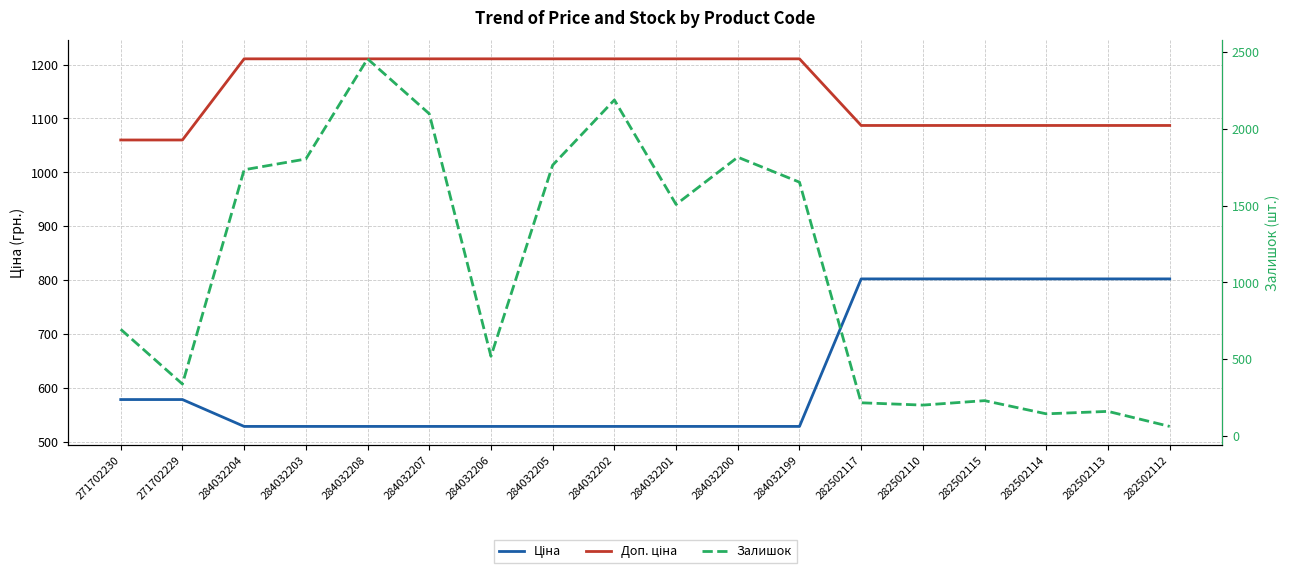

True or false: Доп. ціна has more than 1 interior local peaks.

False